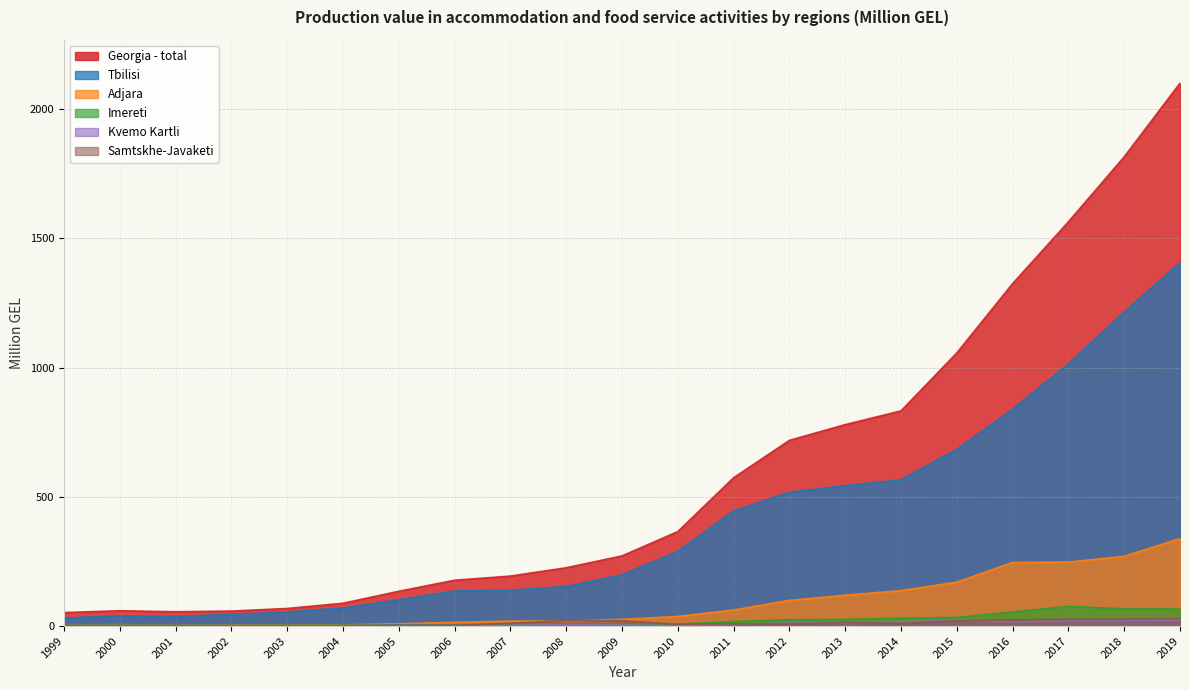

Reading left to right, what are all the values shown in this chart?

Georgia - total: 1999=52.2	2000=59.3	2001=55.5	2002=58.0	2003=68.1	2004=88.3	2005=134.6	2006=177.4	2007=193.5	2008=225.7	2009=271.5	2010=365.6	2011=574.0	2012=718.7	2013=779.6	2014=832.8	2015=1057.1	2016=1325.3	2017=1564.5	2018=1816.1	2019=2101.1
Tbilisi: 1999=31.5	2000=39.3	2001=37.2	2002=45.2	2003=54.4	2004=69.9	2005=101.6	2006=135.9	2007=138.4	2008=153.0	2009=198.1	2010=289.2	2011=445.6	2012=518.1	2013=543.2	2014=566.2	2015=683.9	2016=839.3	2017=1014.5	2018=1215.3	2019=1406.6
Adjara: 1999=4.8	2000=5.4	2001=3.3	2002=3.5	2003=3.4	2004=4.7	2005=8.9	2006=14.3	2007=19.4	2008=18.8	2009=26.0	2010=37.3	2011=62.1	2012=99.3	2013=119.3	2014=137.2	2015=170.0	2016=246.1	2017=247.6	2018=270.0	2019=338.7
Imereti: 1999=4.2	2000=3.8	2001=3.9	2002=2.2	2003=2.6	2004=3.2	2005=4.9	2006=5.2	2007=5.9	2008=6.3	2009=7.0	2010=7.3	2011=17.6	2012=24.5	2013=25.5	2014=30.8	2015=33.2	2016=54.6	2017=76.3	2018=66.4	2019=66.1
Kvemo Kartli: 1999=1.7	2000=1.9	2001=1.8	2002=1.2	2003=0.5	2004=1.3	2005=3.0	2006=2.4	2007=3.1	2008=5.1	2009=3.7	2010=2.4	2011=7.1	2012=11.3	2013=11.6	2014=16.3	2015=22.4	2016=17.0	2017=20.3	2018=22.5	2019=23.6
Samtskhe-Javaketi: 1999=2.5	2000=1.4	2001=1.7	2002=1.1	2003=1.2	2004=1.8	2005=2.5	2006=2.7	2007=10.8	2008=21.1	2009=20.5	2010=6.2	2011=8.5	2012=7.7	2013=13.5	2014=10.6	2015=20.4	2016=24.1	2017=26.1	2018=26.9	2019=28.9